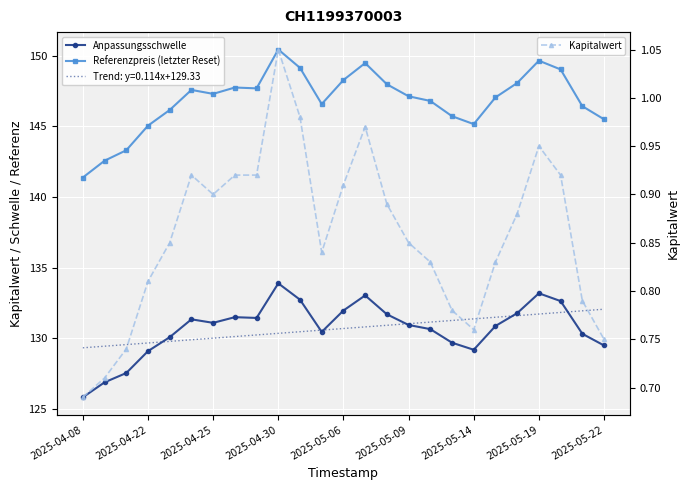

How many interior local valleys does the Kapitalwert series have?

3